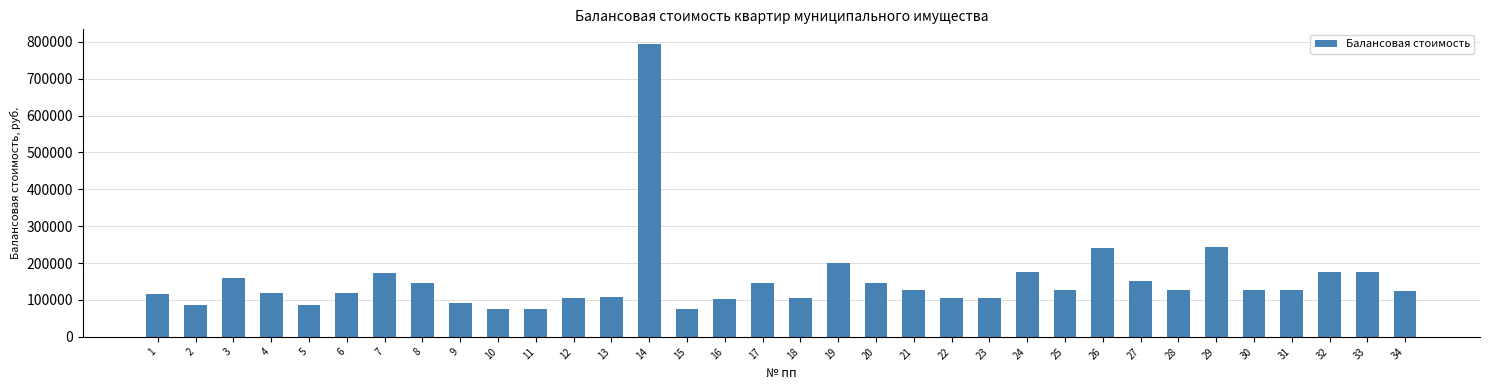

What is the ratio of the value at 13 to the value at 19?

0.5